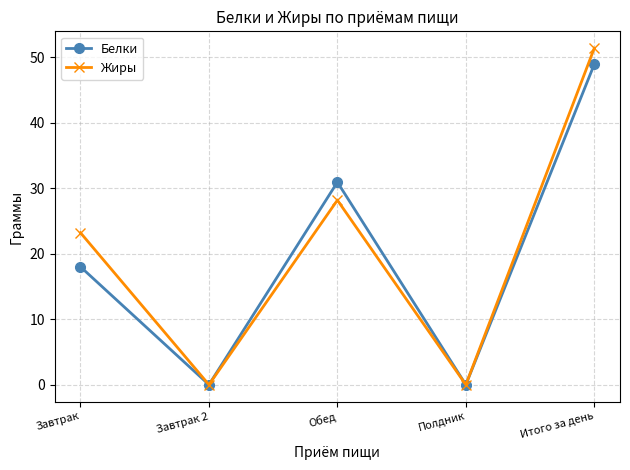

What is the maximum value for Жиры?

51.4